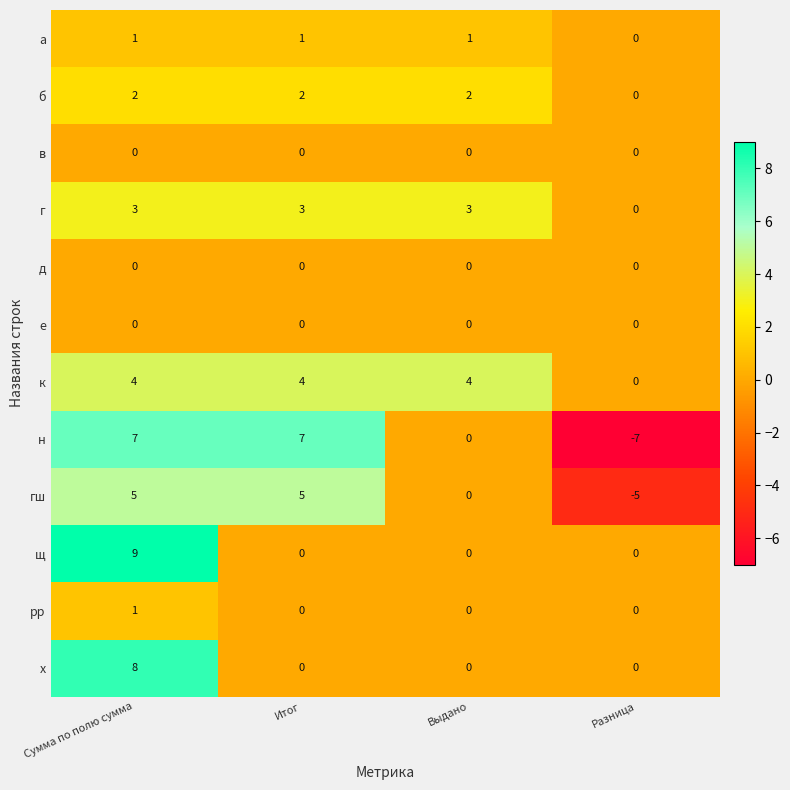

Which category has the highest value across all series?

Сумма по полю сумма